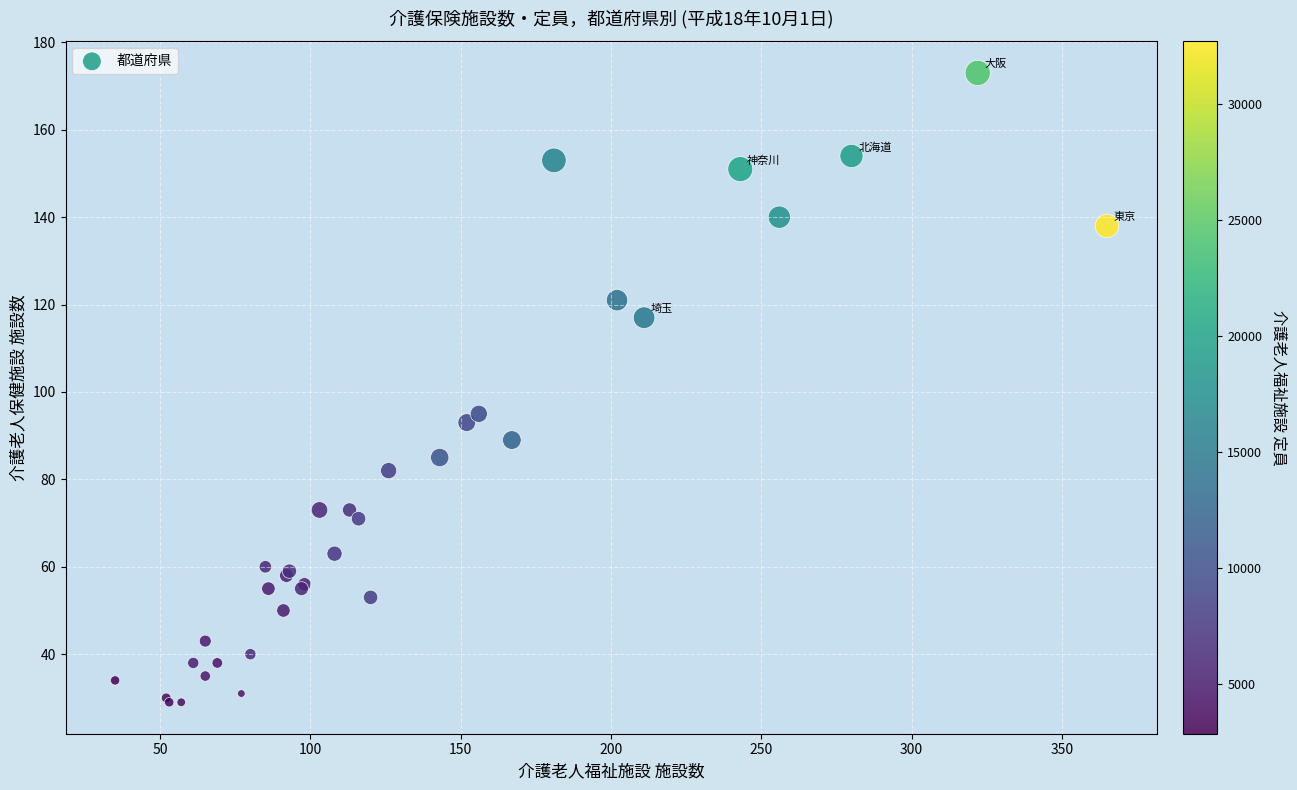

What Y value in the scatter plot is closest to 101?

95